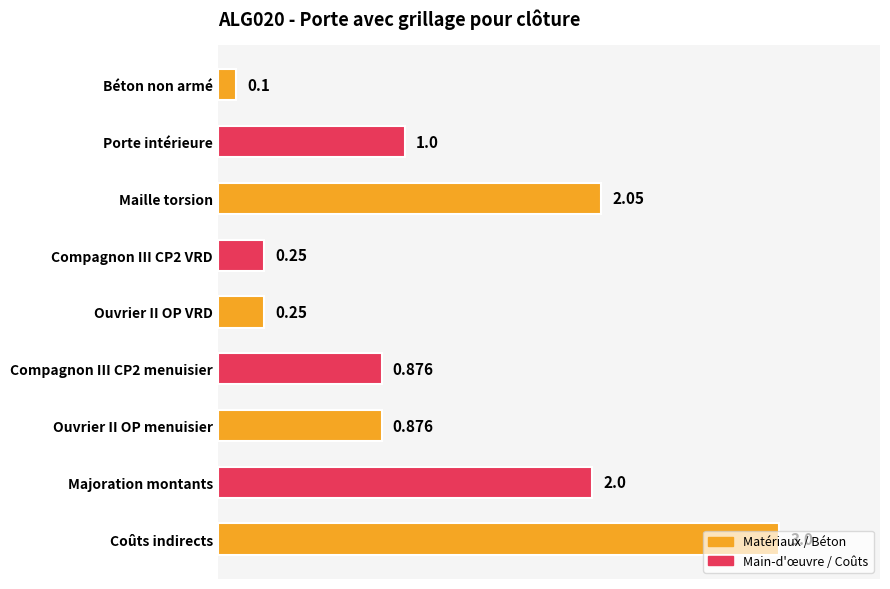

Where is the data nearest to the value 1?

Porte intérieure